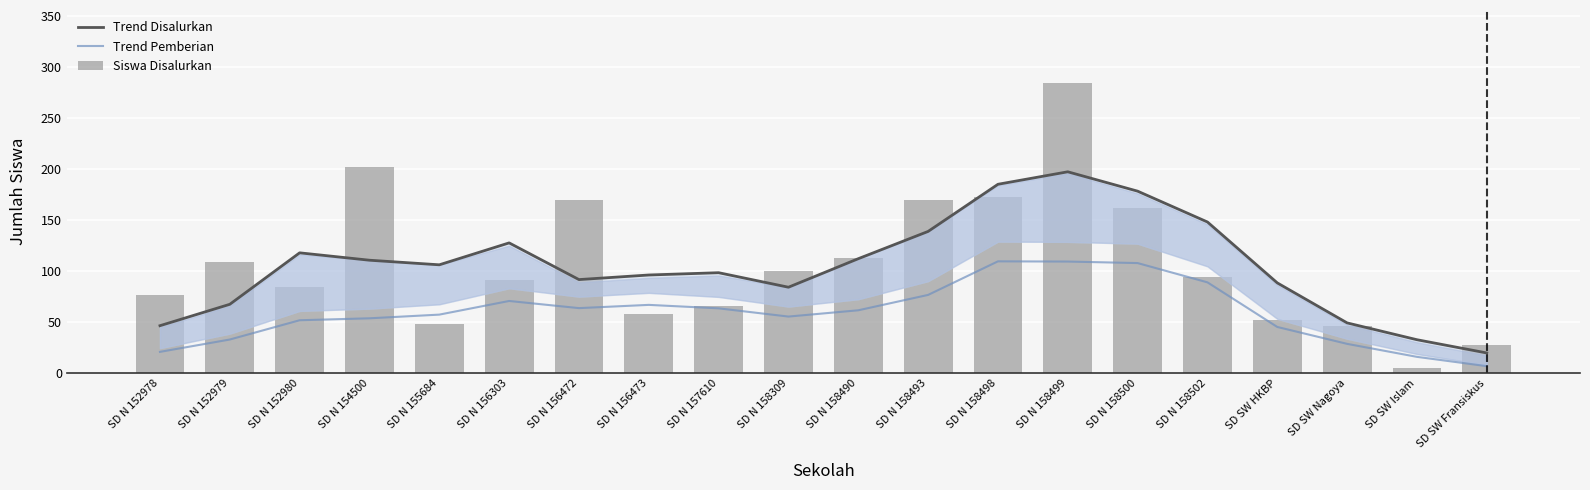

What is the minimum value for Siswa Disalurkan?

5.0